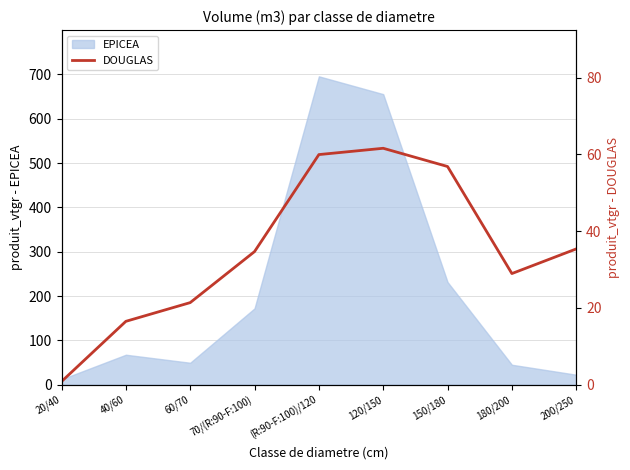

The EPICEA series shows 67.5 at 40/60. True or false?

True